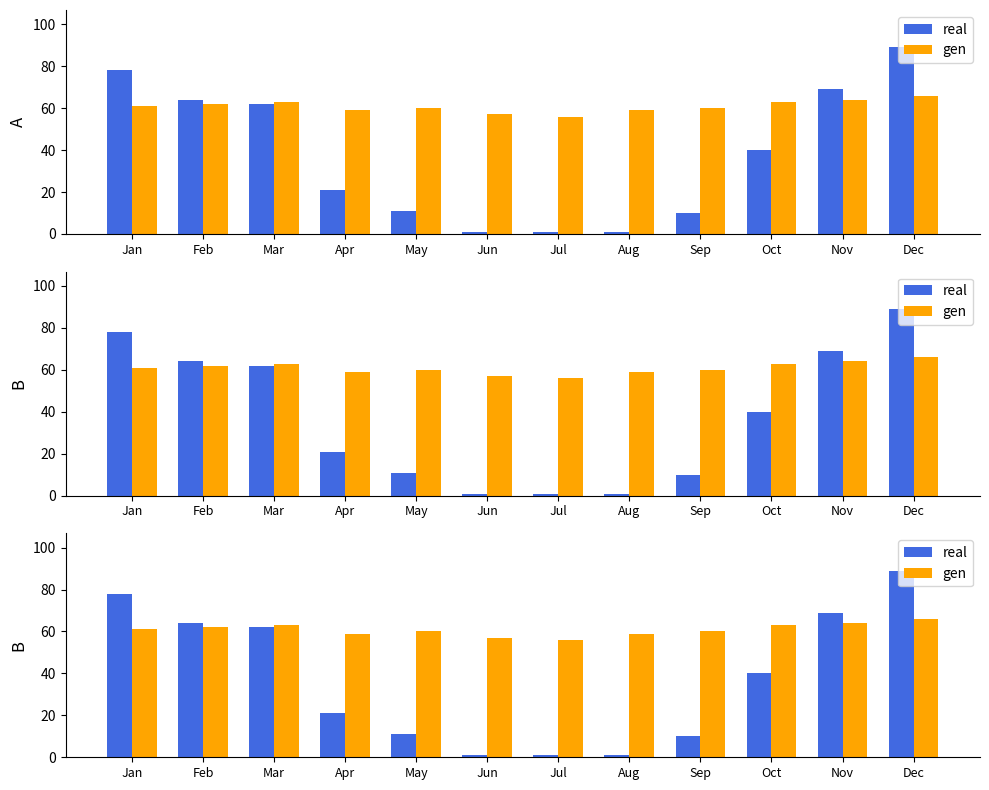

Between Jan and Dec, which is larger?

Dec